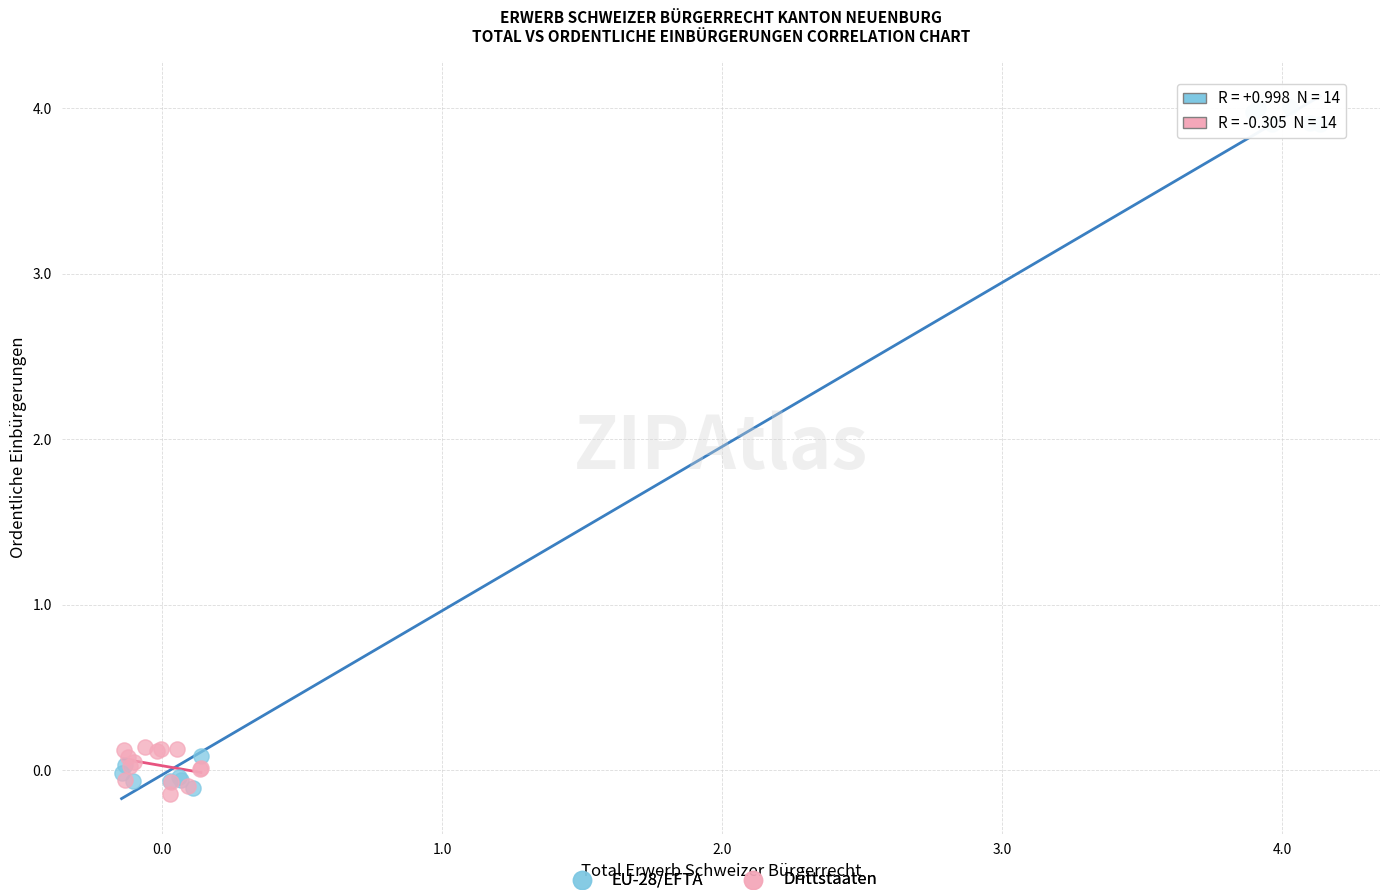

Which series reaches the maximum Y coordinate?

EU-28/EFTA